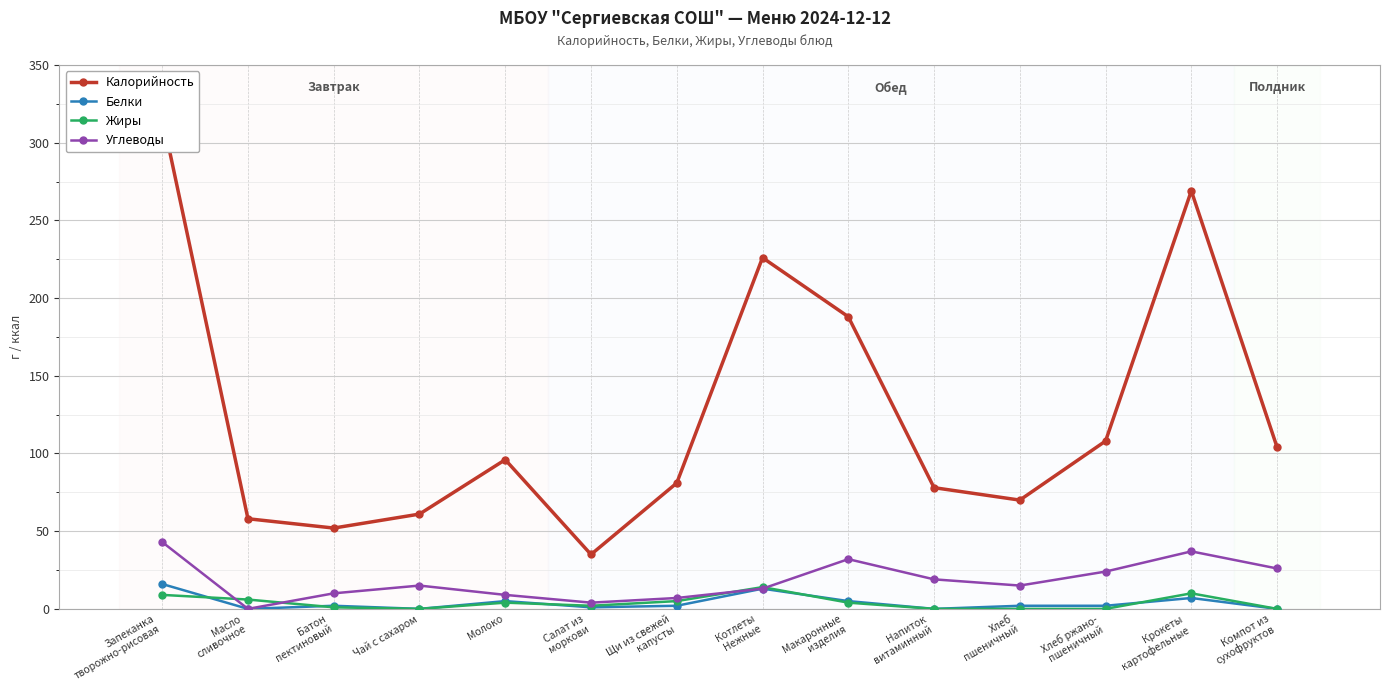

What is the difference between the maximum and minimum values in the Углеводы series?

43